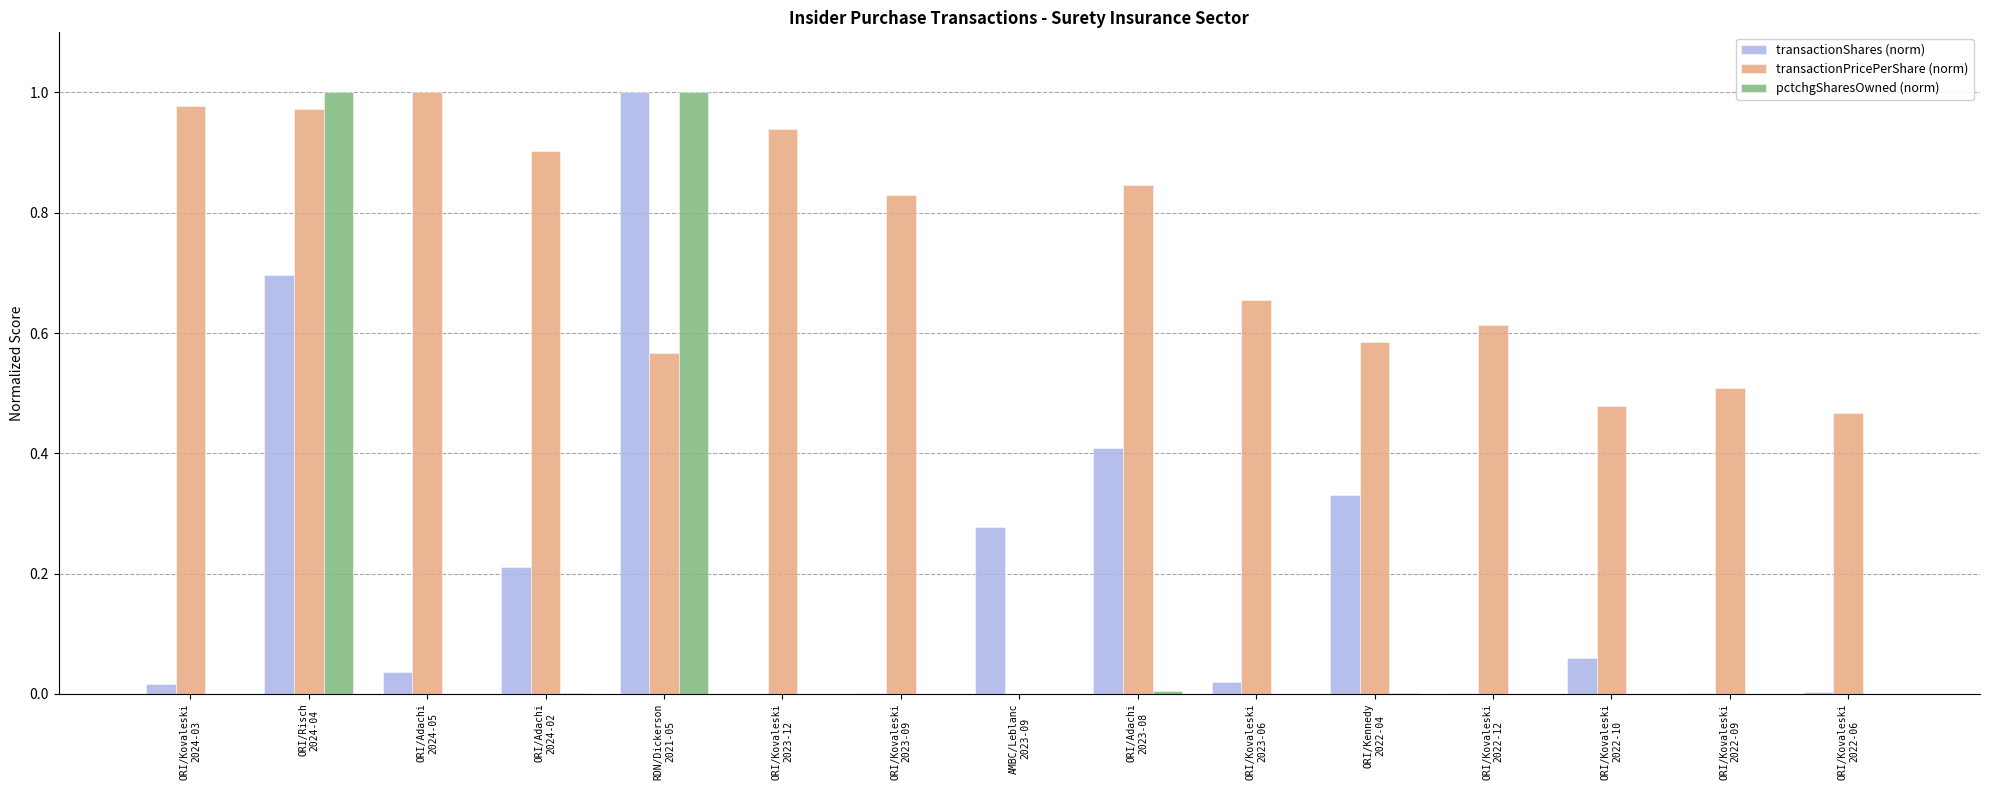

How many groups of bars are there?

15